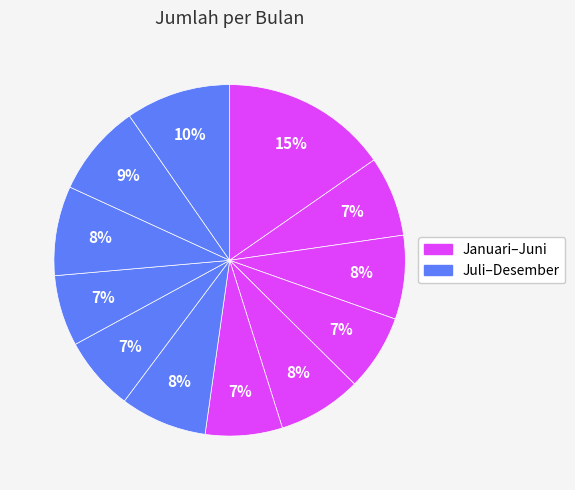

What is the largest slice in the pie chart?

Januari